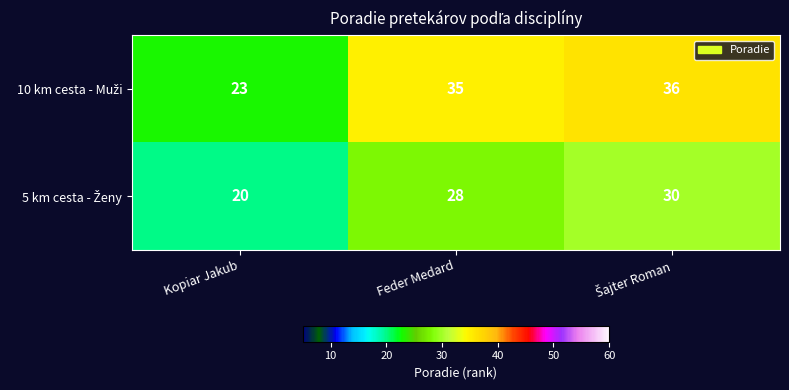

How many distinct data groups are displayed?

2